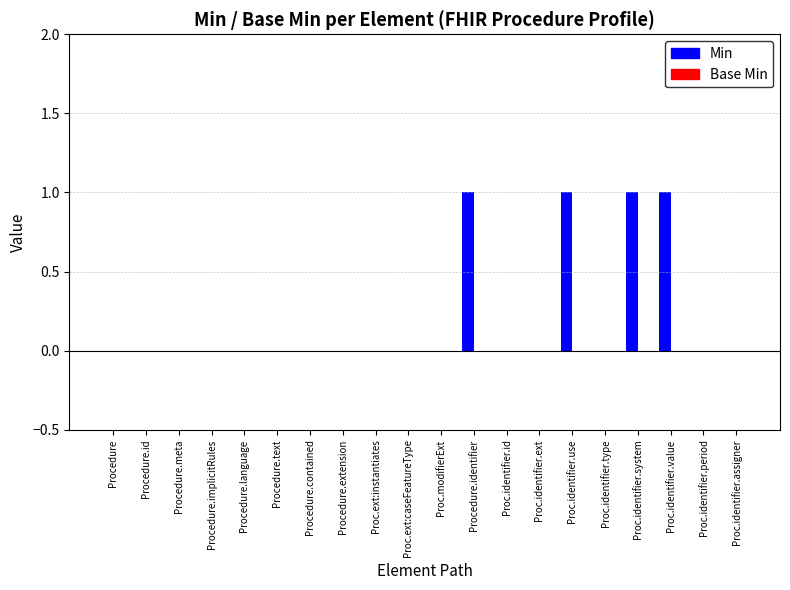

What is the sum of all values?

4